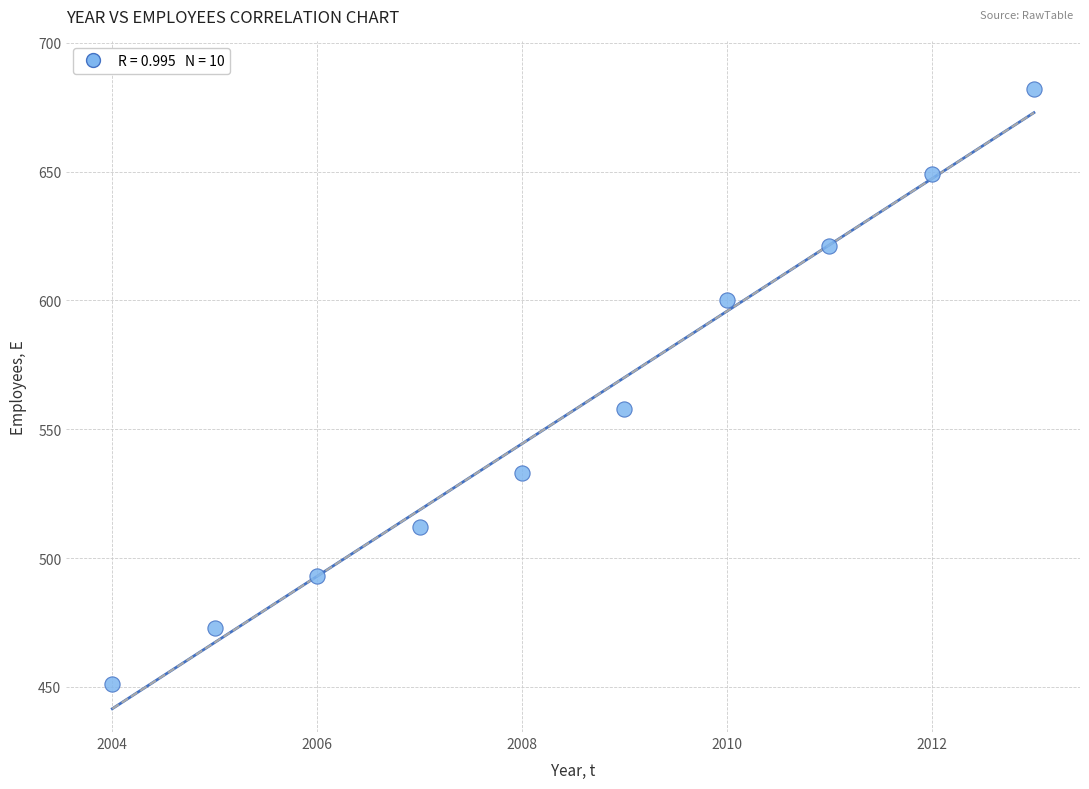

What Y value in the scatter plot is closest to 566?

558